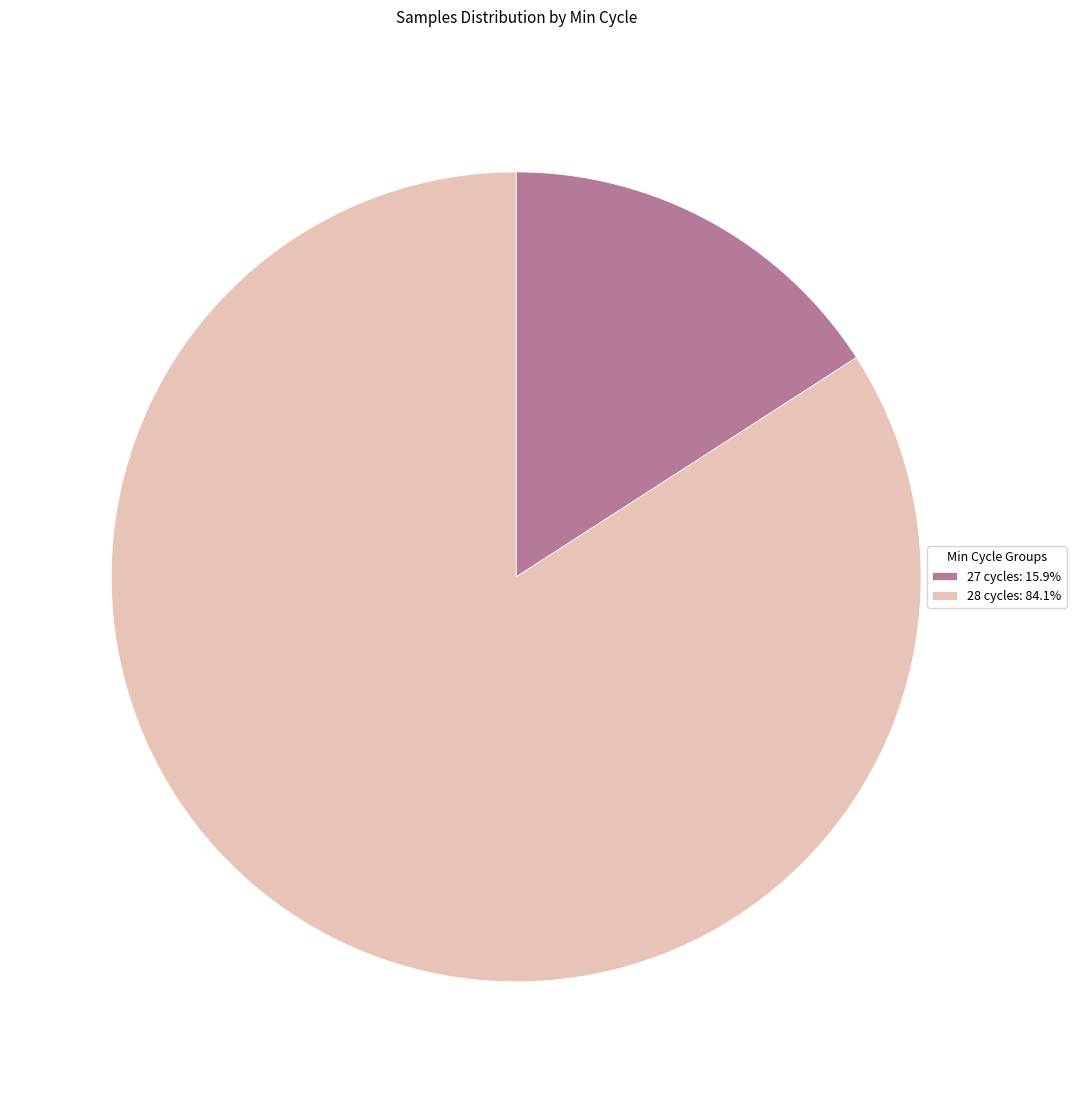

Approximately how many times larger is the value at 28 cycles: 84.1% compared to 27 cycles: 15.9%?

5.3